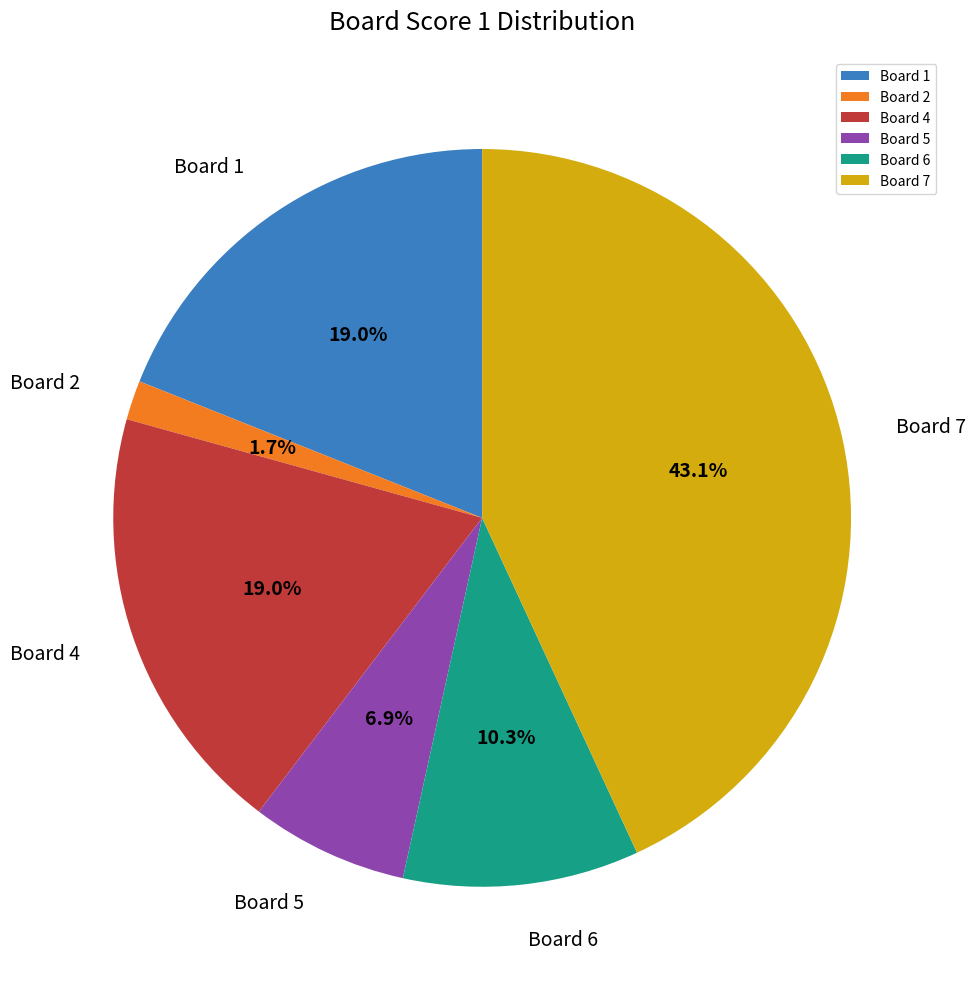

Does any single category account for the majority?

No